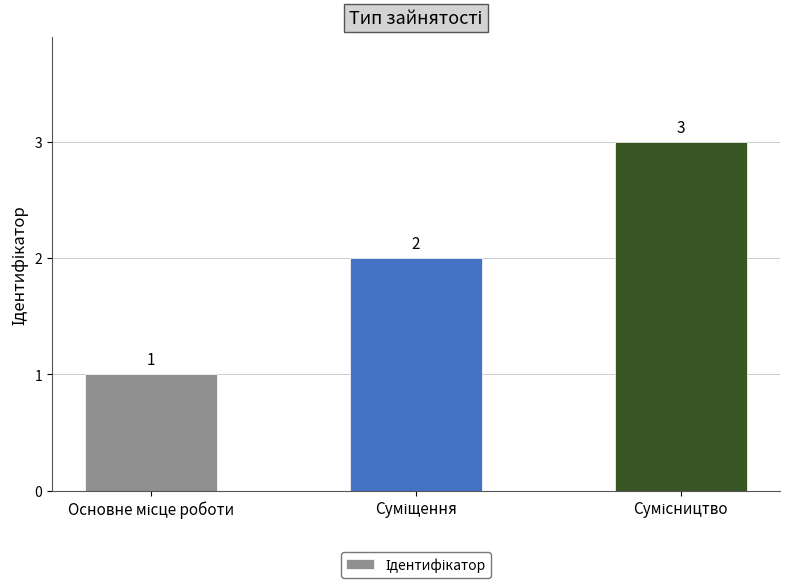

How many categories are shown in the chart?

3